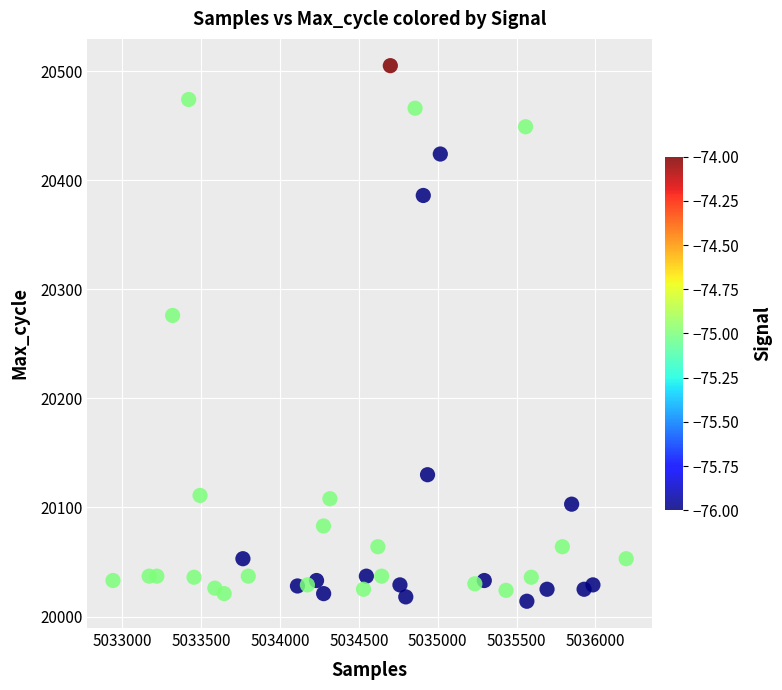

What Y value in the scatter plot is closest to 20259?

20276